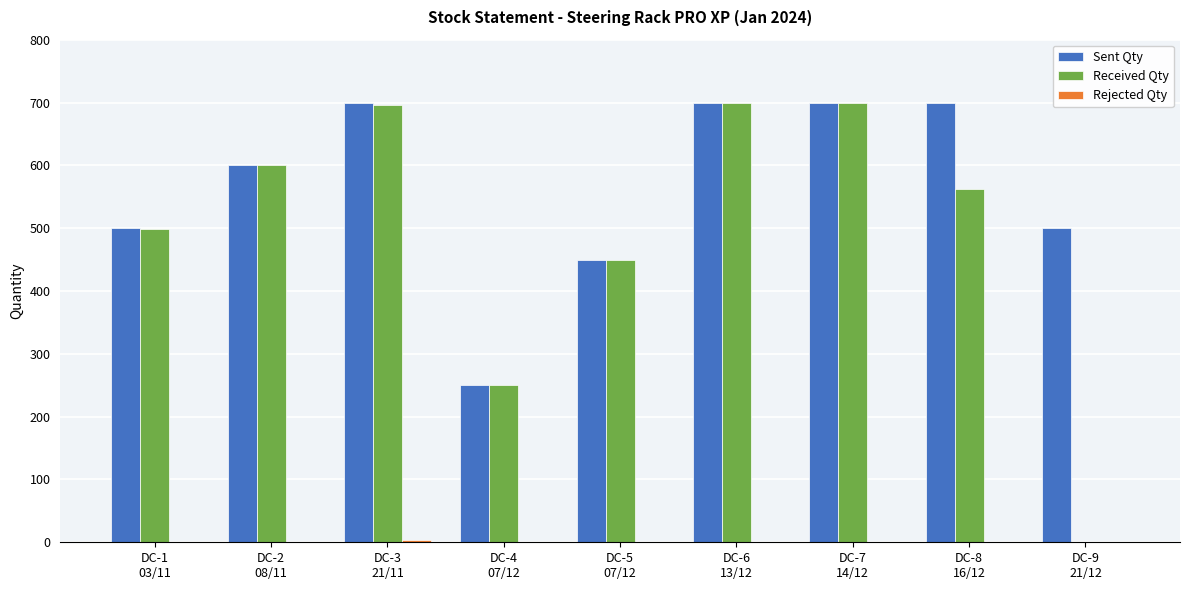

How many data points does each series have?

9